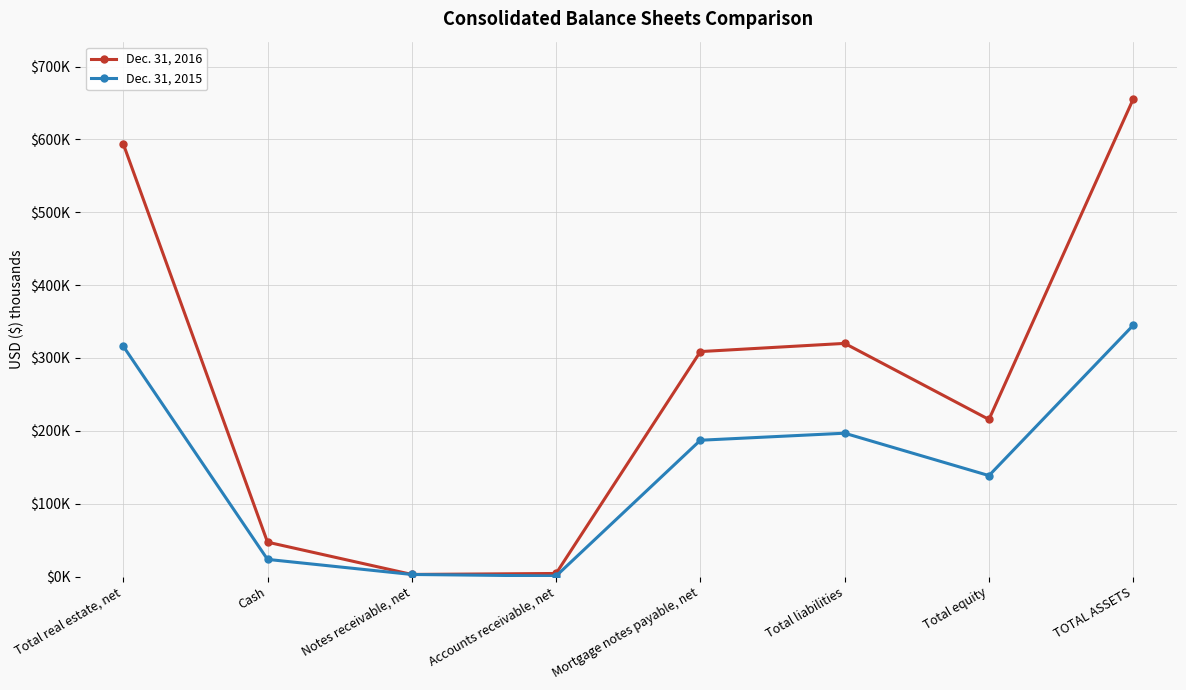

What is the label of the 3rd point from the right?

Total liabilities